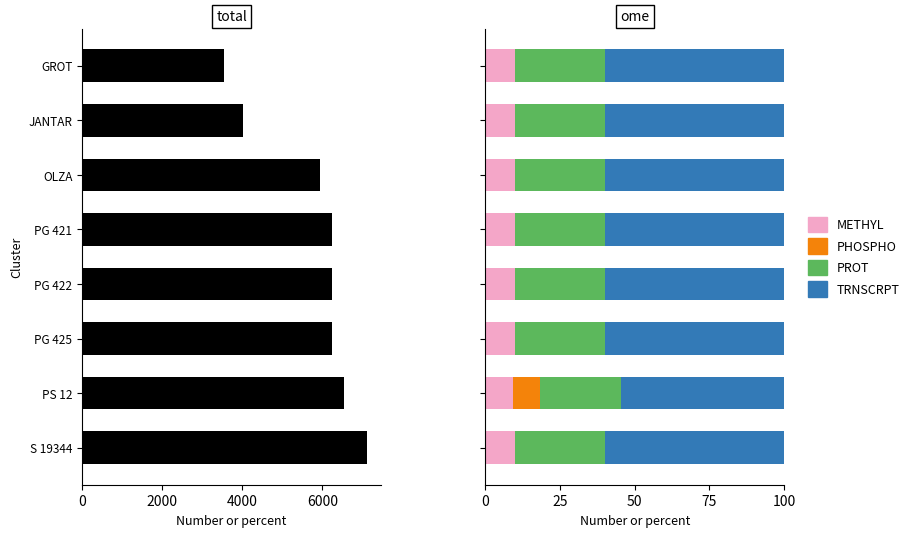

The PHOSPHO series shows 9.1 at PS 12. True or false?

True